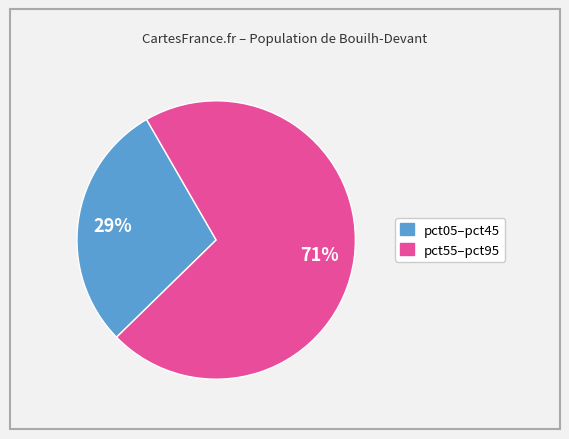

Count the number of slices in the pie.

2